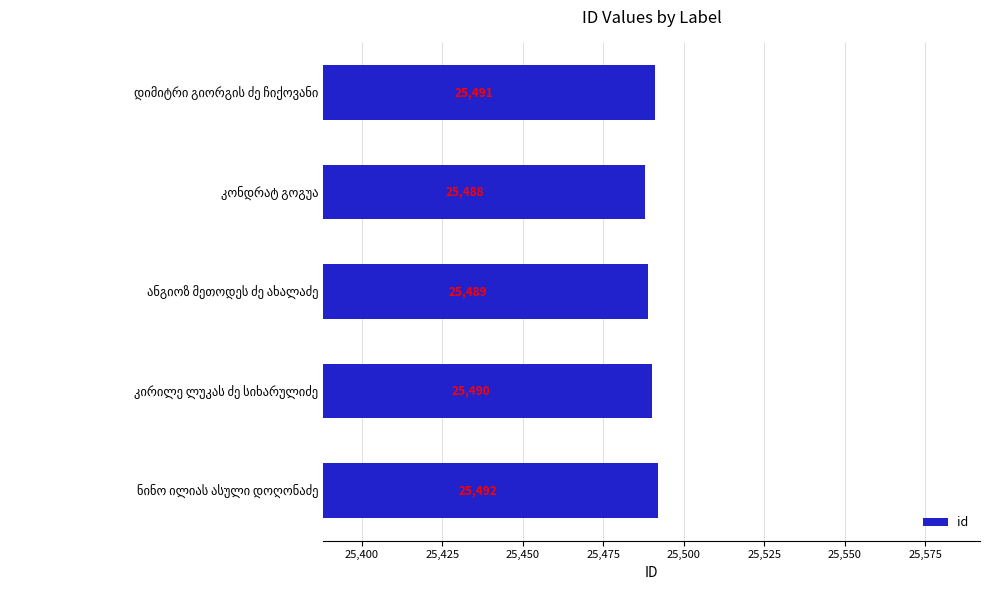

What is the sum of all values?

127450